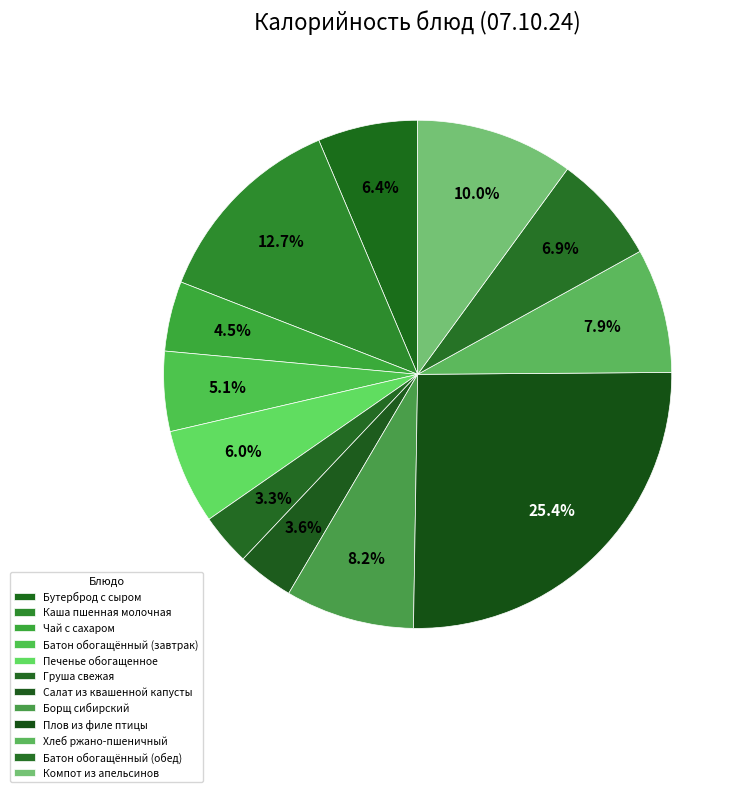

Does any single category account for the majority?

No